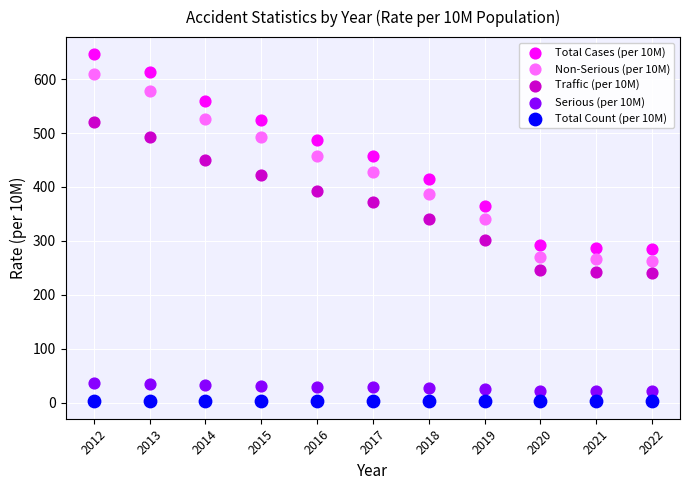

Across all data points, what is the range of Y values (max minus min)?

643.8